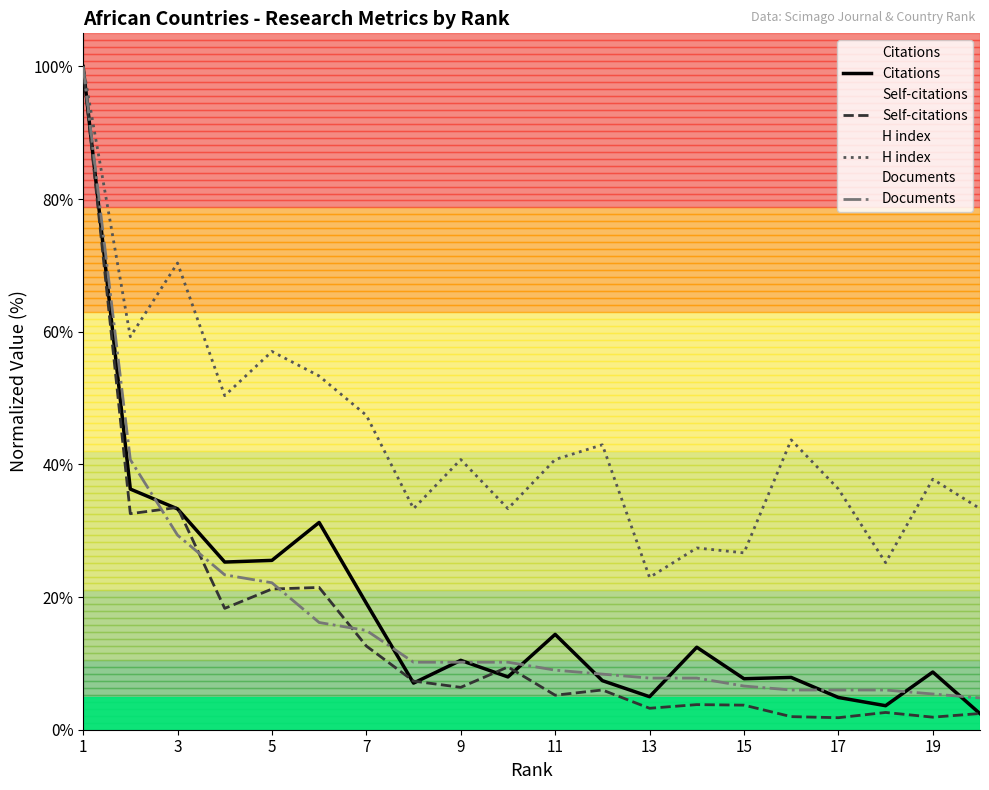

Which series has the largest total across all categories?

H index